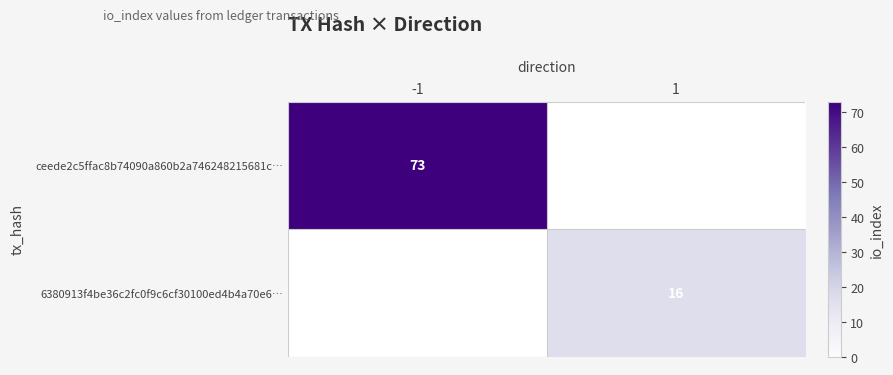

What is the maximum value shown in the chart?

73.0